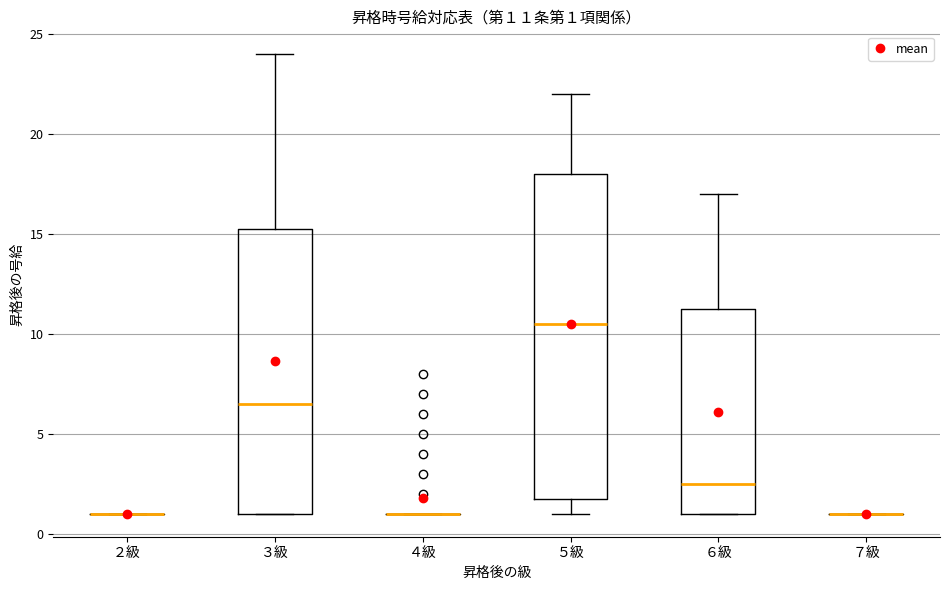

Which box is the tallest, from its lower edge to its upper edge?

５級